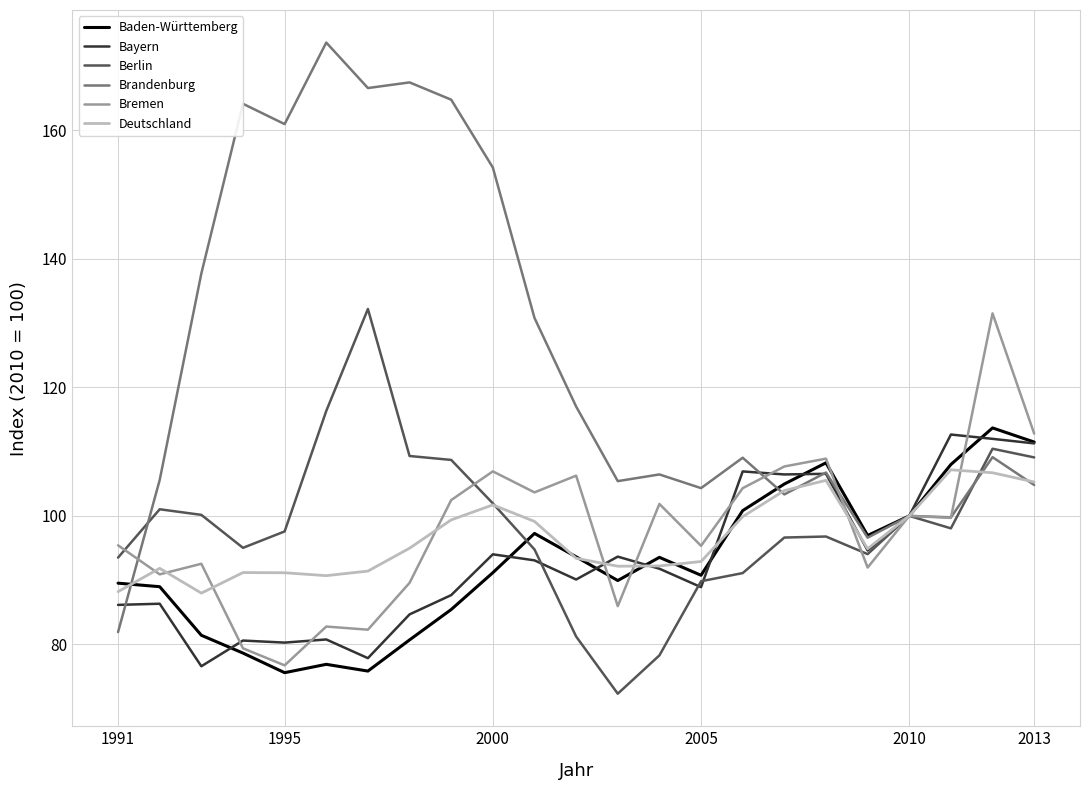

Which series has the largest total across all categories?

Brandenburg